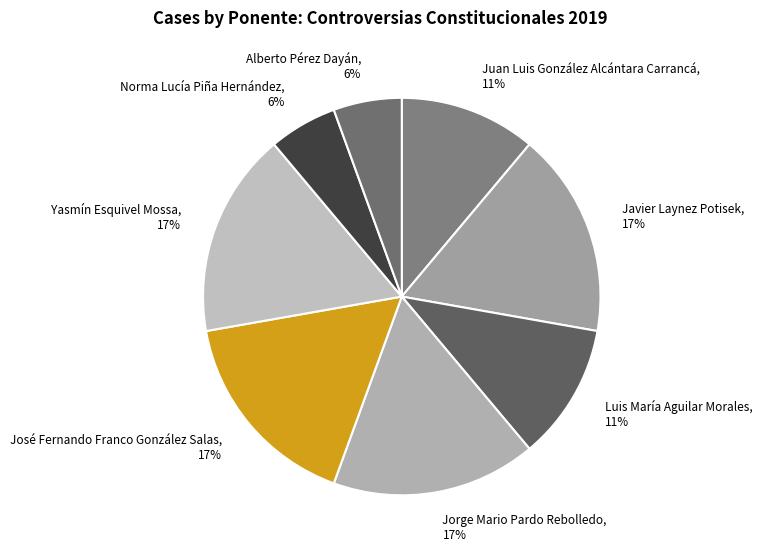

To the nearest percent, what percentage of the pie is Javier Laynez Potisek?

17%